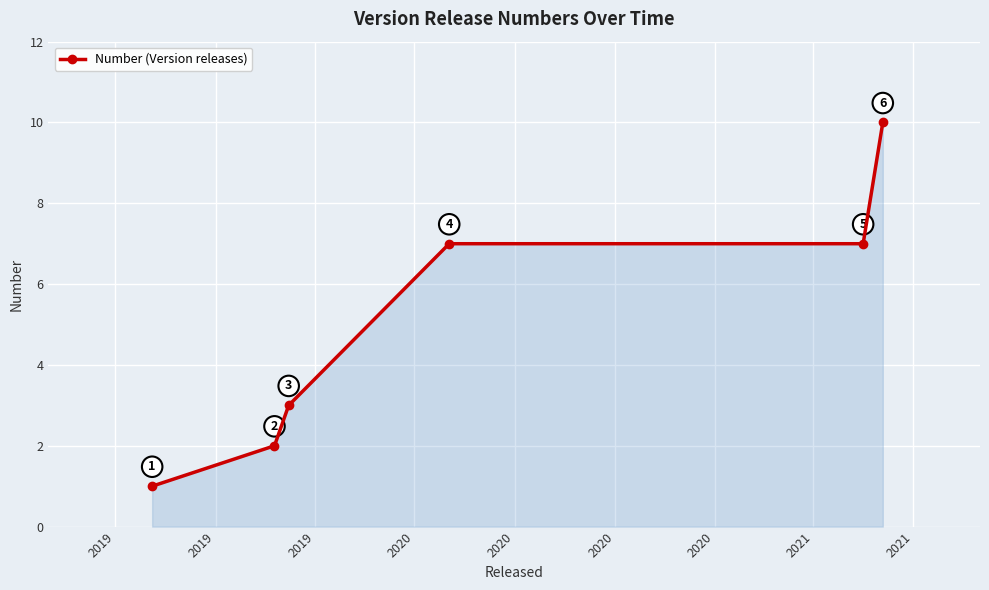

True or false: the data has more than 1 interior local peaks.

False